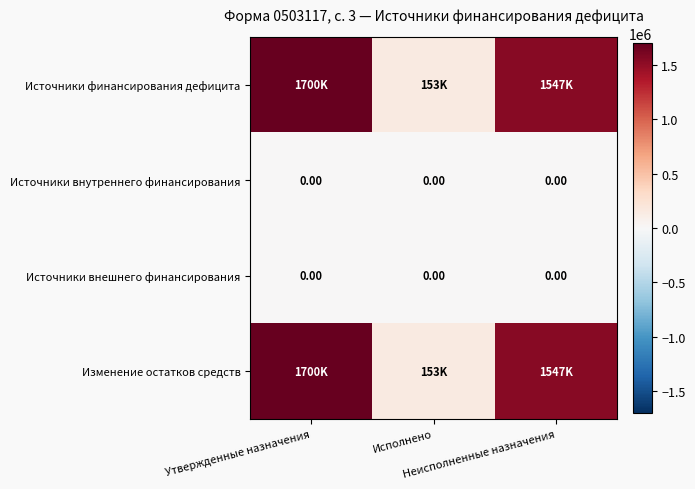

Which has a higher value, Исполнено or Неисполненные назначения?

Неисполненные назначения